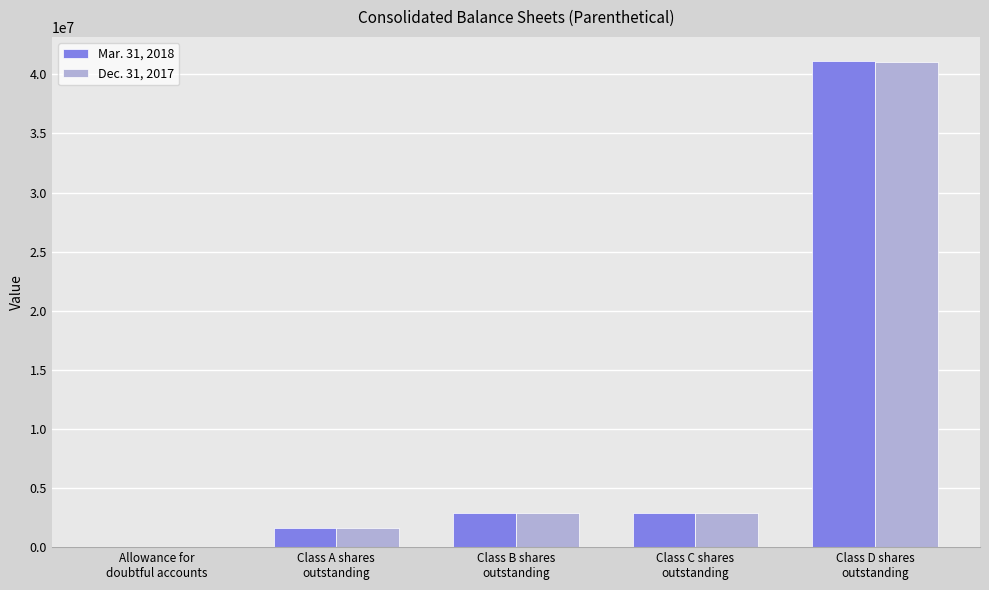

Read the Dec. 31, 2017 value at Class D shares
outstanding.

41014121